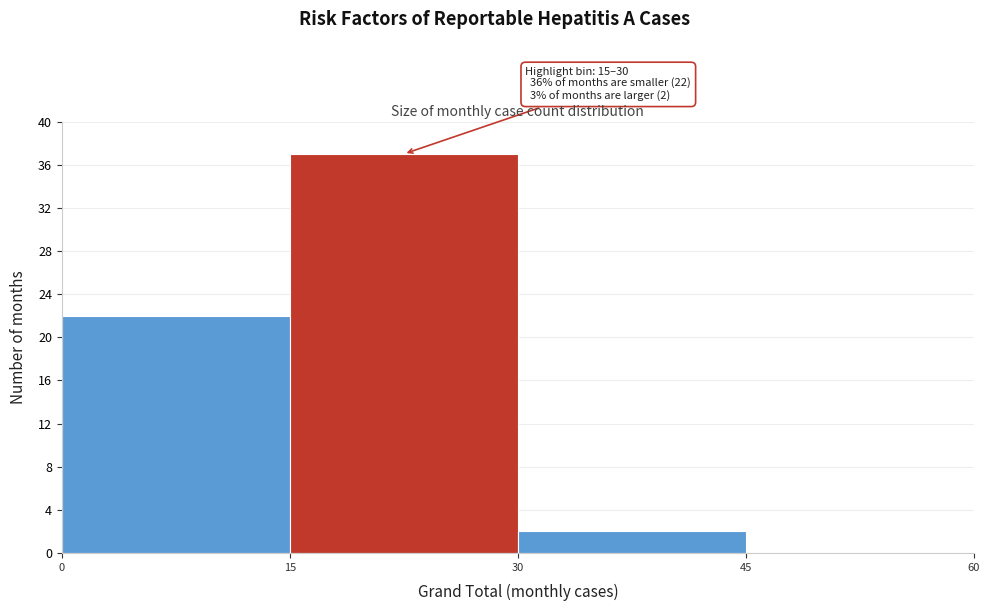

Which range on the x-axis has the tallest bar?

15 to 30